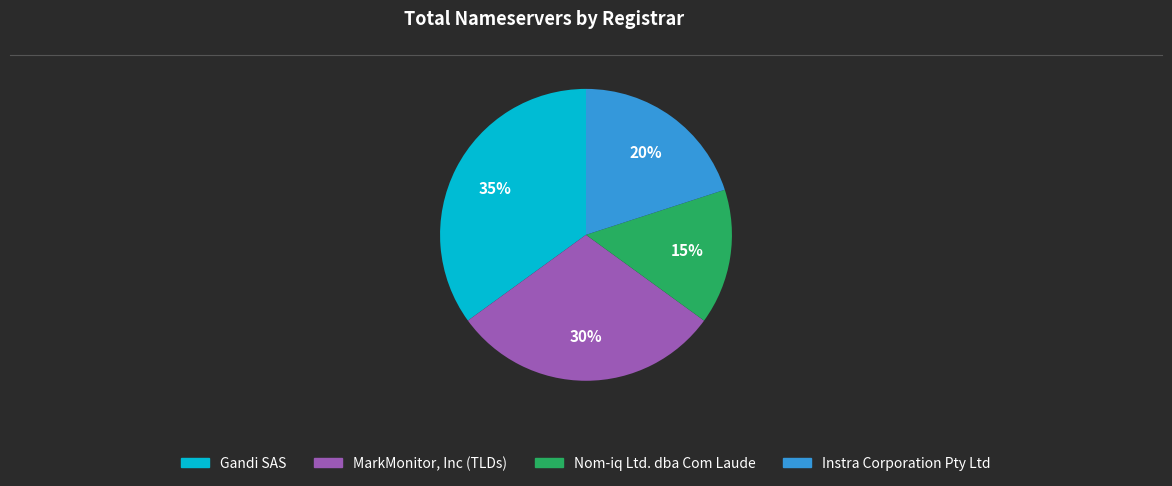

Does any single category account for the majority?

No